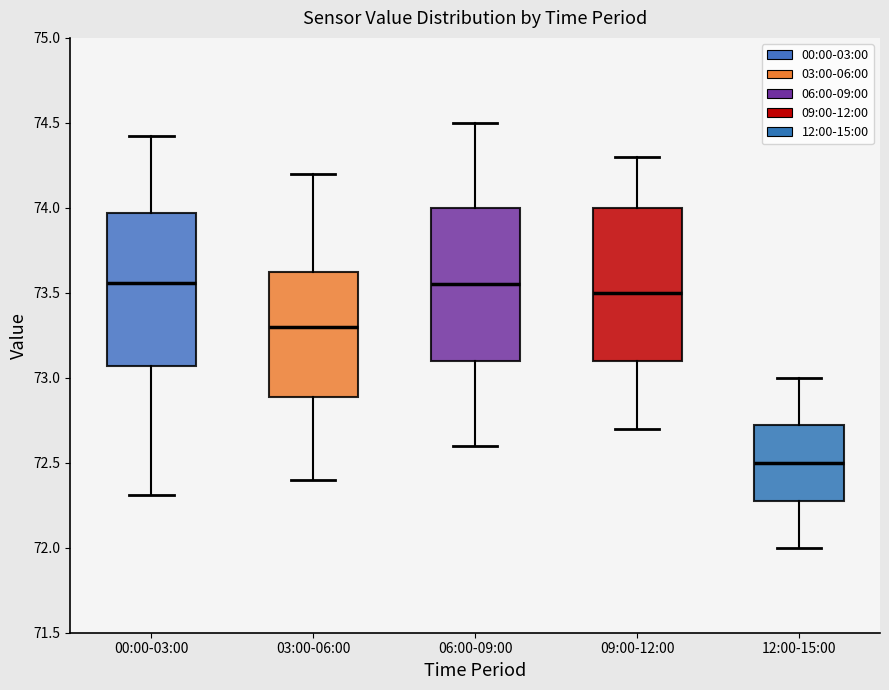

Where is the upper edge of the box for 06:00-09:00 on the y-axis? The values are not printed on the chart, so give them approximately, as read against the axis.

74.00